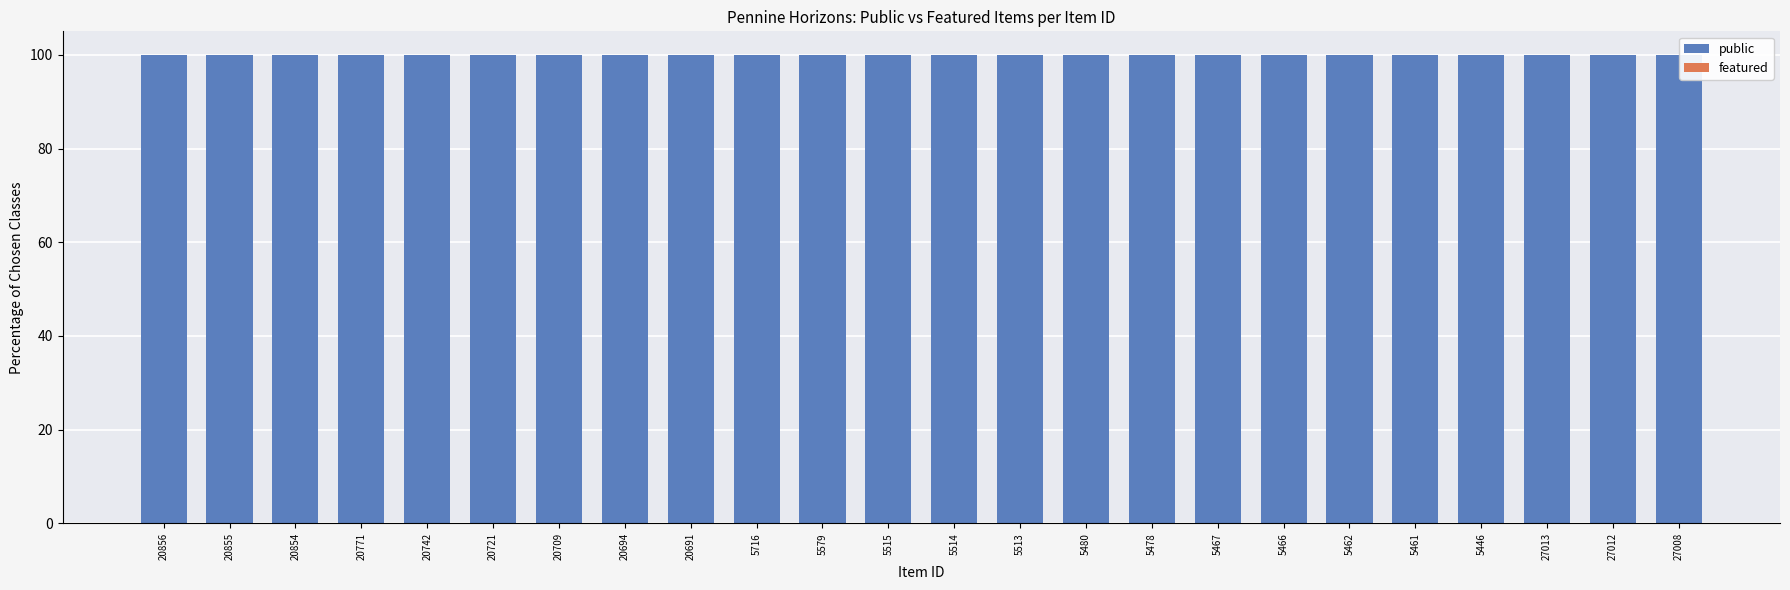

At which label is public closest to 100?

20856